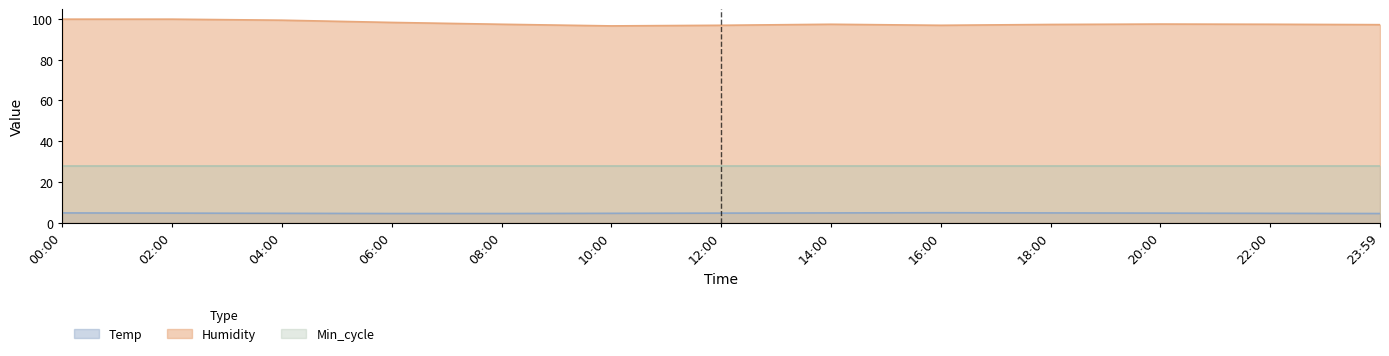

Does the chart display data point markers on the line(s)?

No